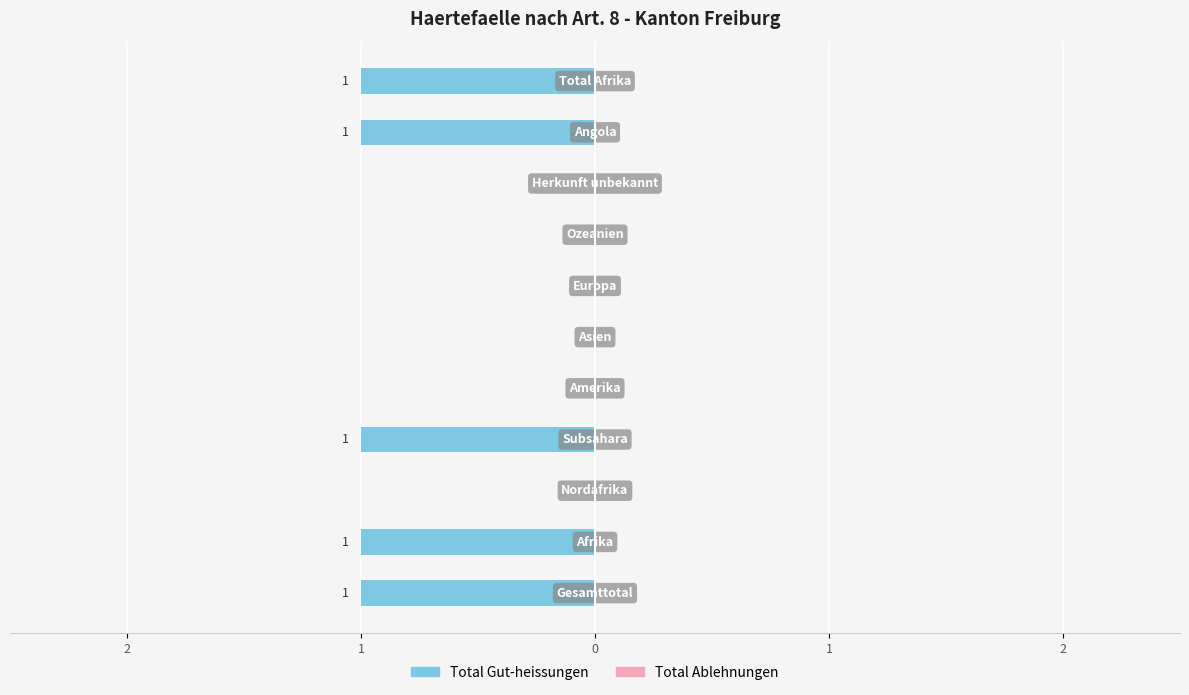

Are the bars horizontal?

Yes